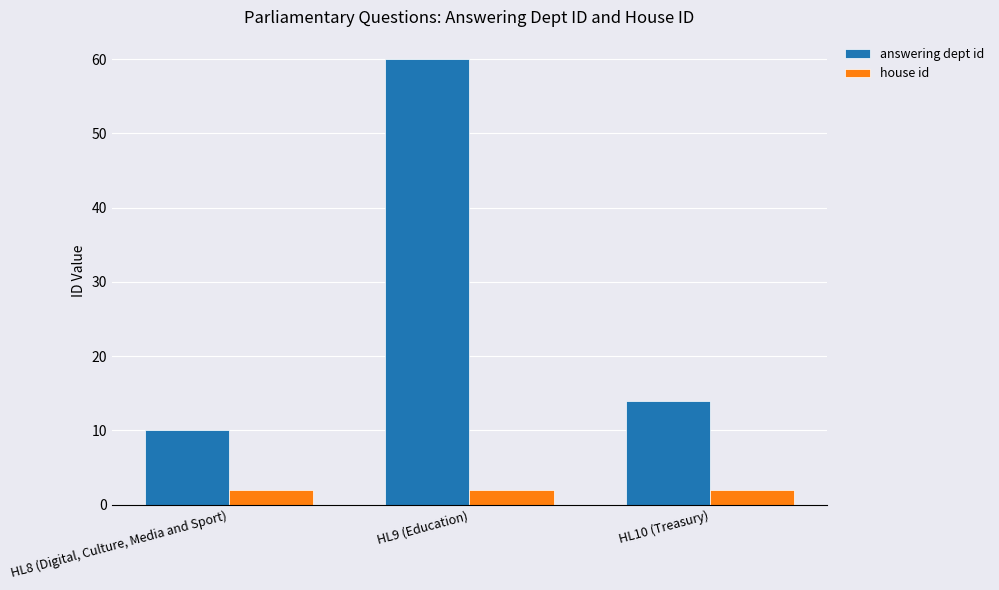

Which category has the highest value in the answering dept id series?

HL9 (Education)